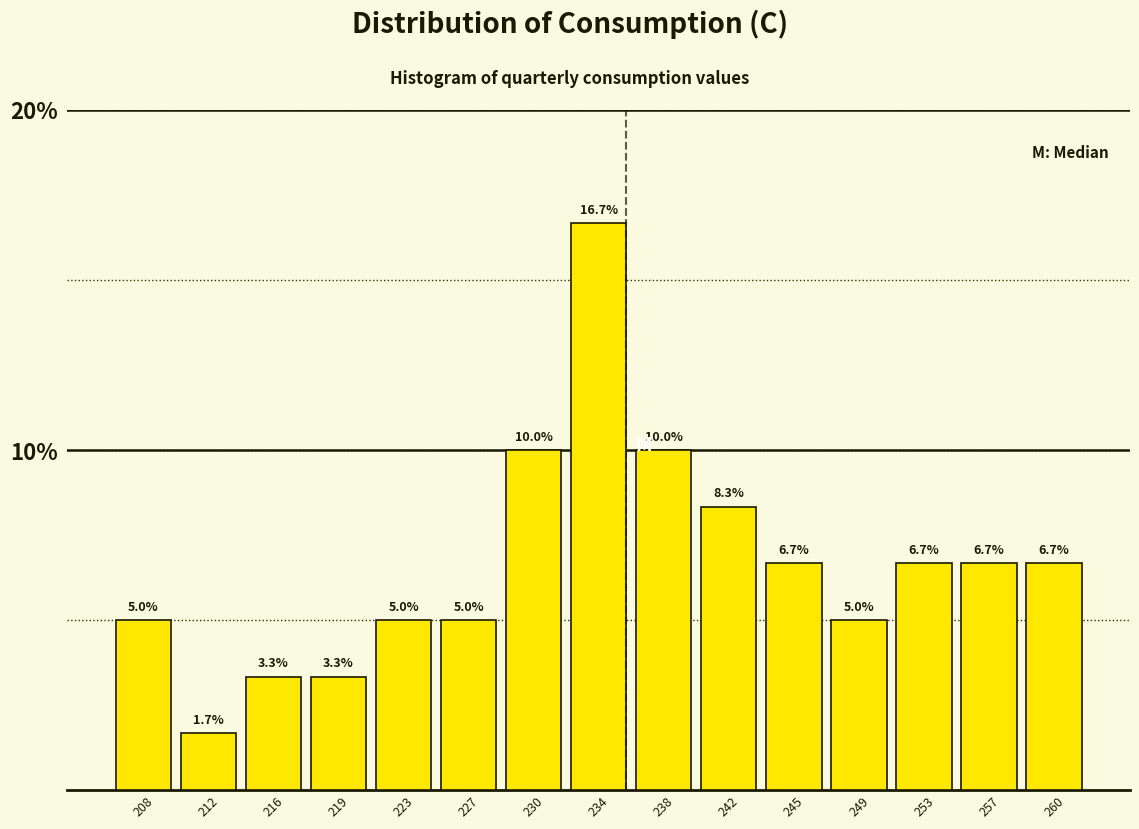

Which range on the x-axis has the tallest bar?

232.5 to 236.0